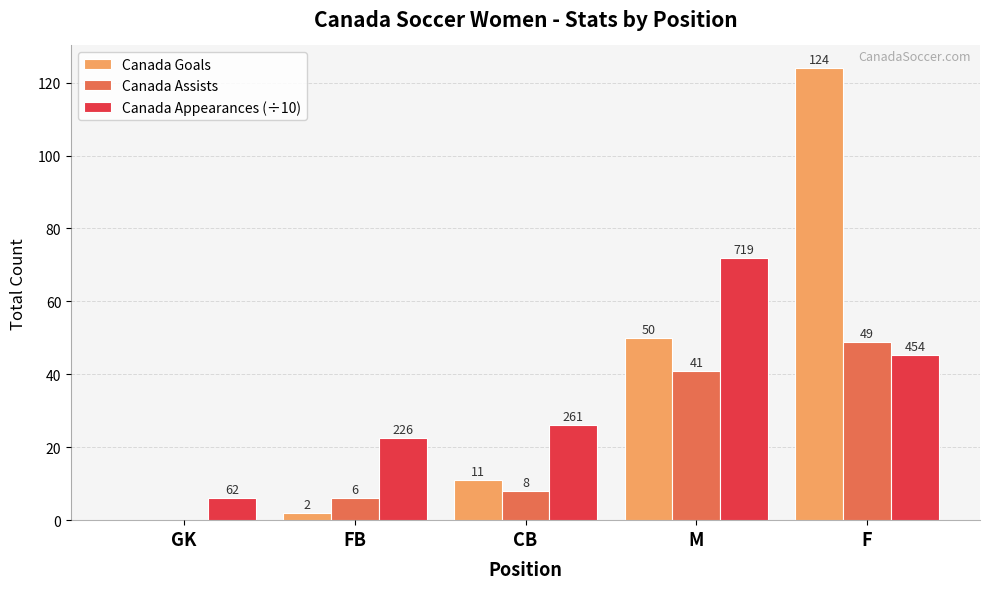

Read the Canada Assists value at F.

49.0